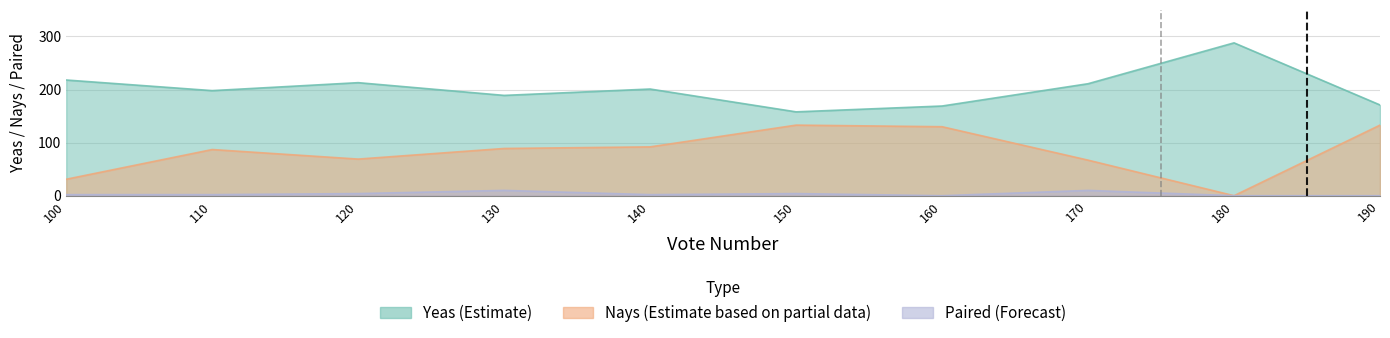

How many data points in Nays are less than 89?

5